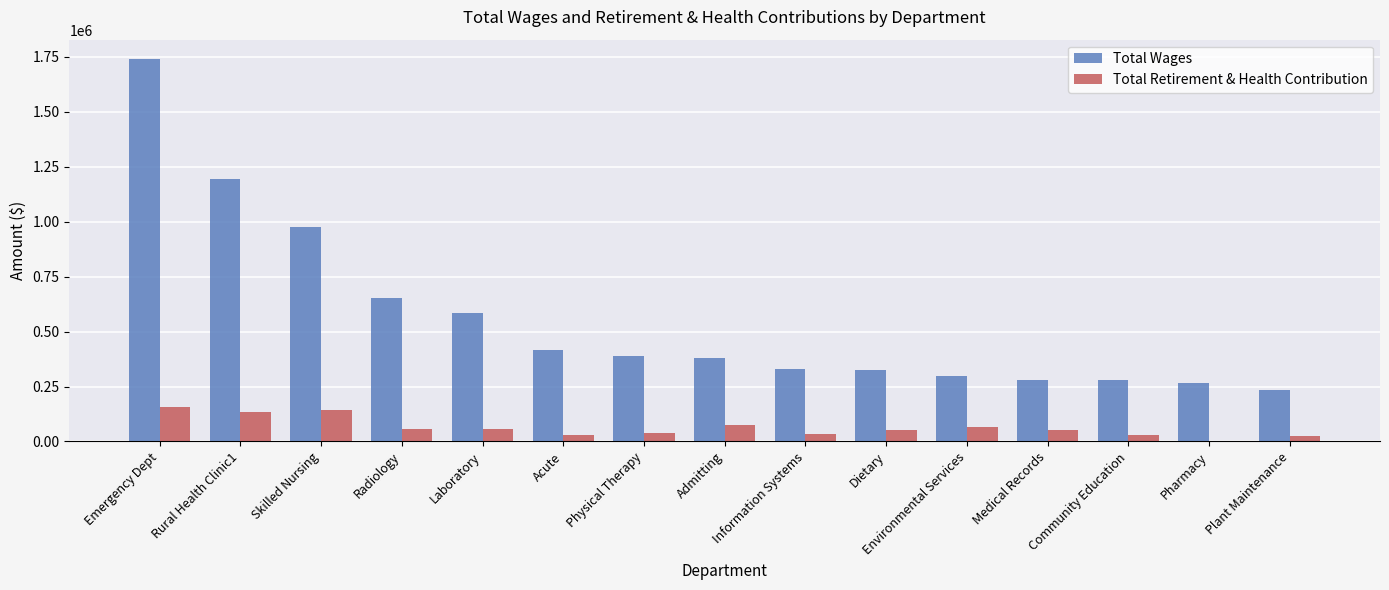

What is the maximum value shown in the chart?

1741252